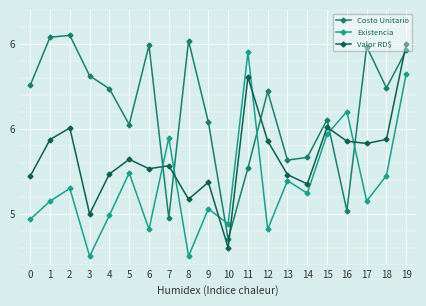

Reading left to right, transcribe all the data shown in this chart.

Costo Unitario: 0=5.8	1=6.0	2=6.0	3=5.8	4=5.7	5=5.5	6=6.0	7=5.0	8=6.0	9=5.5	10=4.8	11=5.3	12=5.7	13=5.3	14=5.3	15=5.6	16=5.0	17=6.0	18=5.7	19=6.0
Existencia: 0=5.0	1=5.1	2=5.1	3=4.8	4=5.0	5=5.2	6=4.9	7=5.4	8=4.8	9=5.0	10=4.9	11=6.0	12=4.9	13=5.2	14=5.1	15=5.5	16=5.6	17=5.1	18=5.2	19=5.8
Valor RD$: 0=5.2	1=5.4	2=5.5	3=5.0	4=5.2	5=5.3	6=5.3	7=5.3	8=5.1	9=5.2	10=4.8	11=5.8	12=5.4	13=5.2	14=5.2	15=5.5	16=5.4	17=5.4	18=5.4	19=6.0